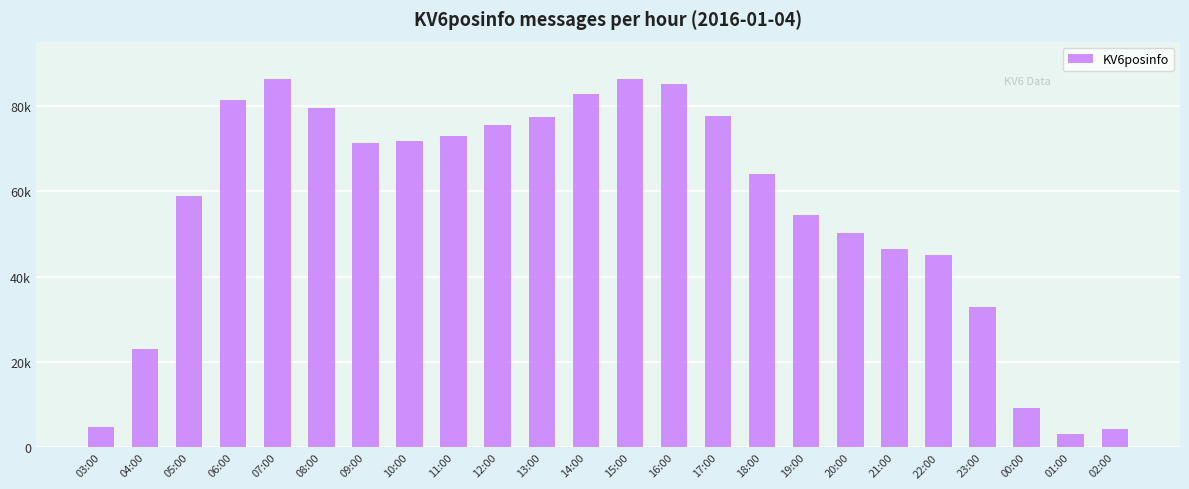

Which label corresponds to the largest value in the chart?

07:00